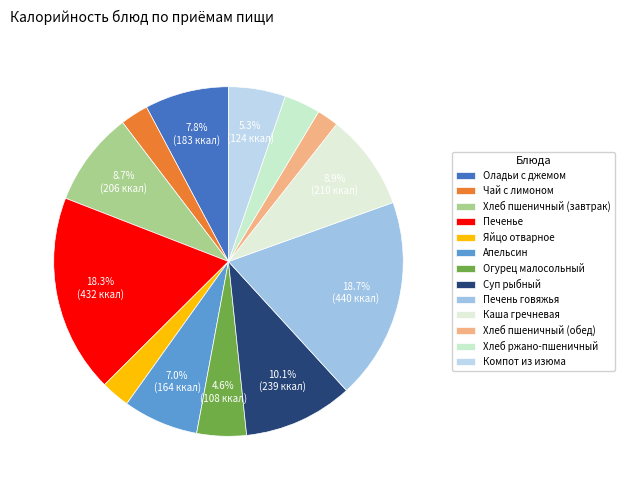

Is it true that Хлеб ржано-пшеничный is 3% of the pie?

True